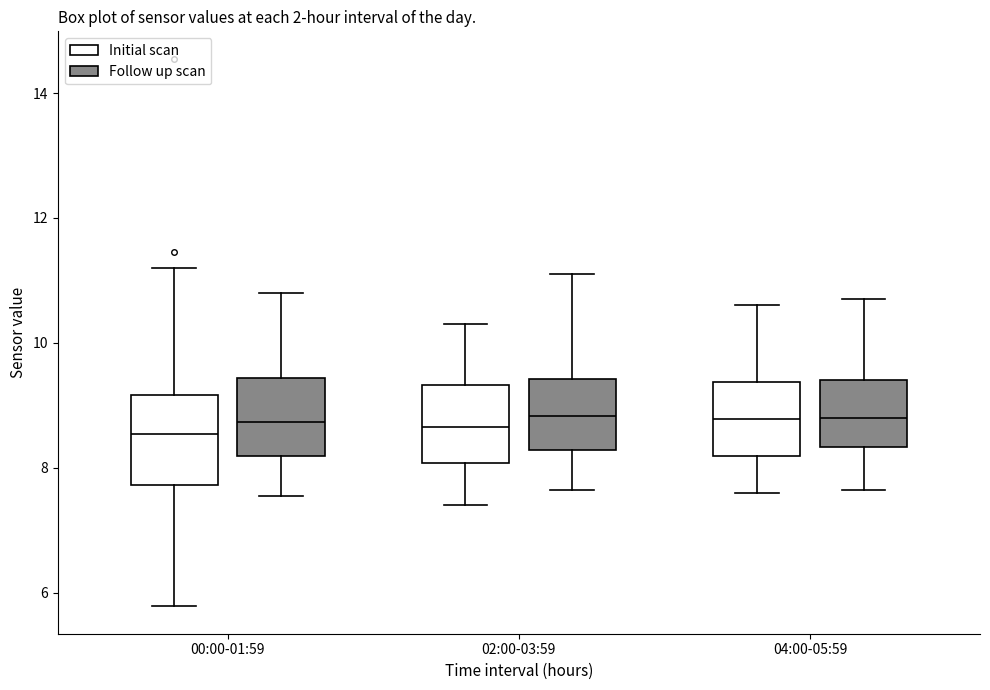

Where does the lower whisker of the box for 04:00-05:59 (Initial scan) end on the y-axis? The values are not printed on the chart, so give them approximately, as read against the axis.

7.6